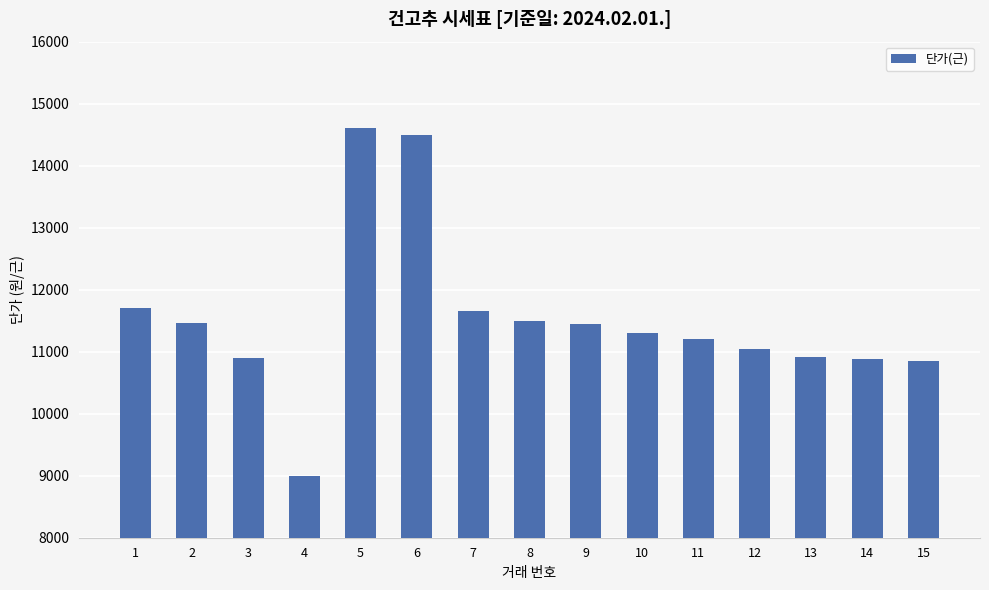

The value at 3 is 10900. True or false?

True